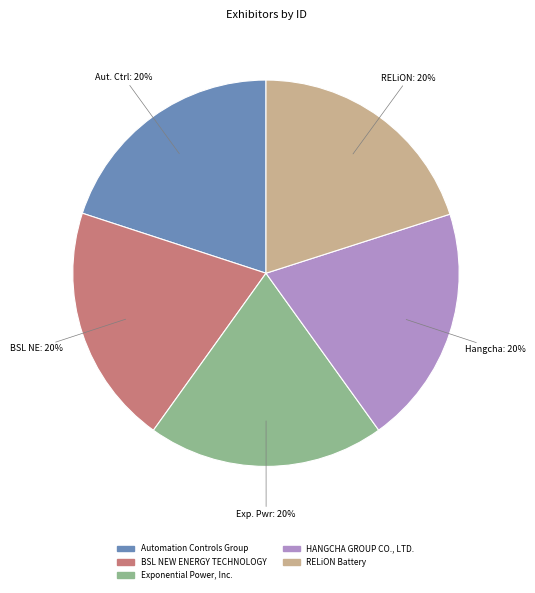

Approximately how many times larger is the value at Exponential Power, Inc. compared to BSL NEW ENERGY TECHNOLOGY?

1.0